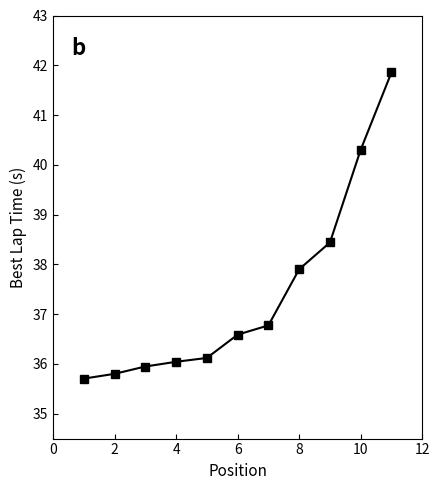

What is the average value?

37.4